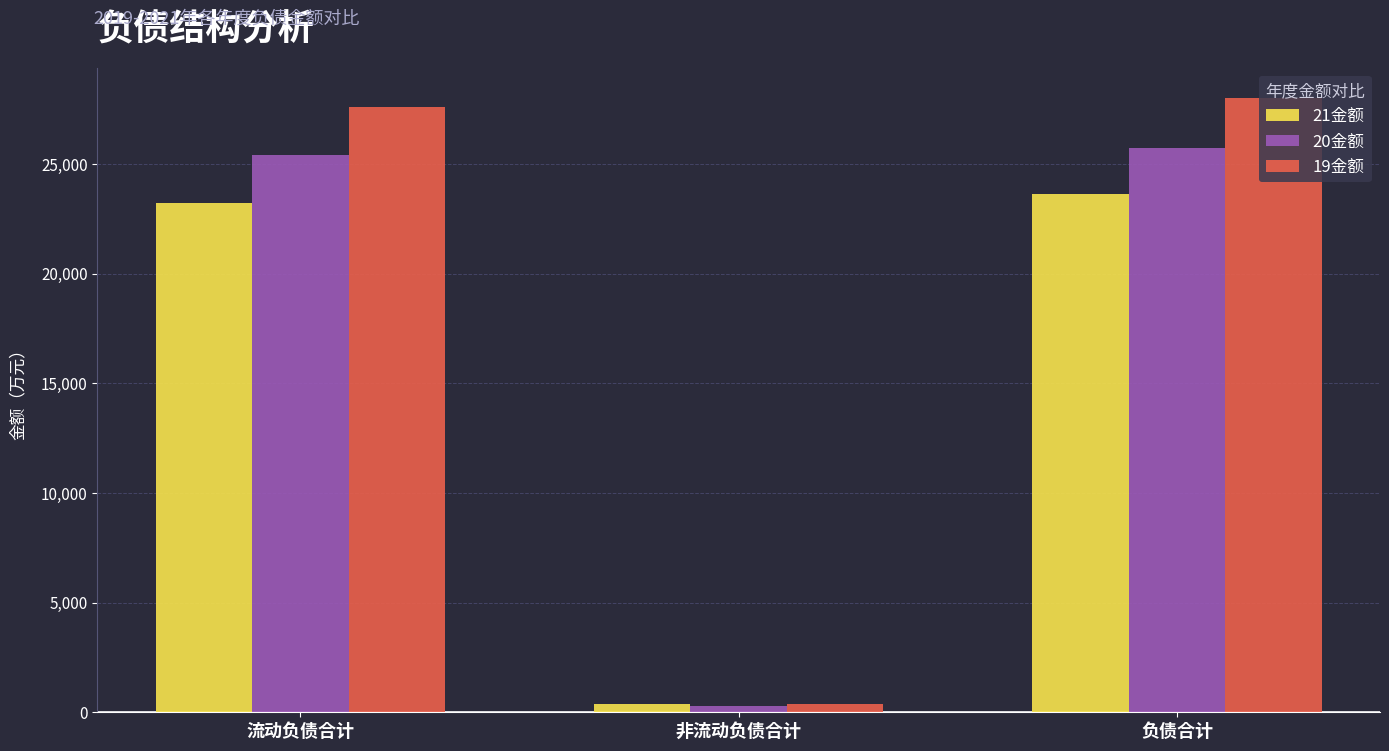

Are the bars grouped side by side (vs. stacked)?

Yes